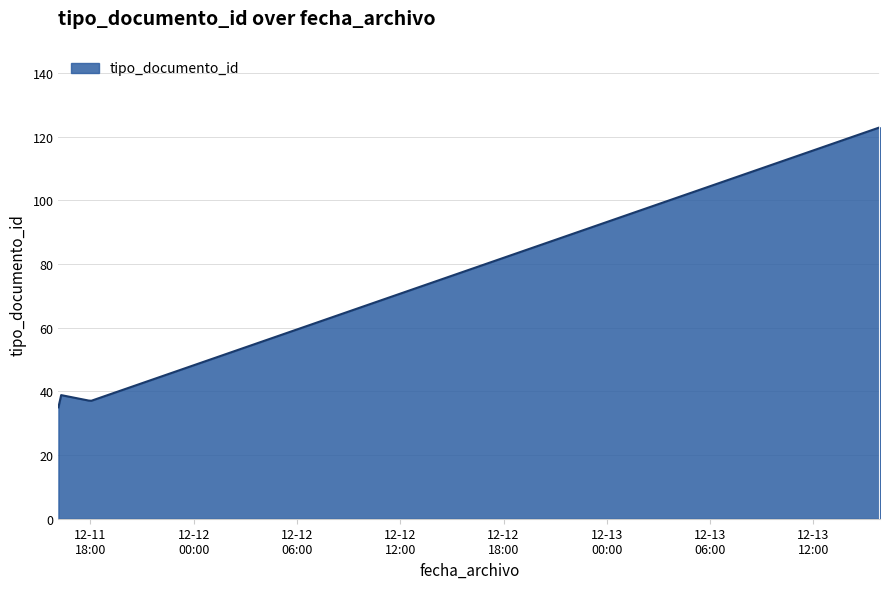

What is the difference between the maximum and minimum values?

88.0